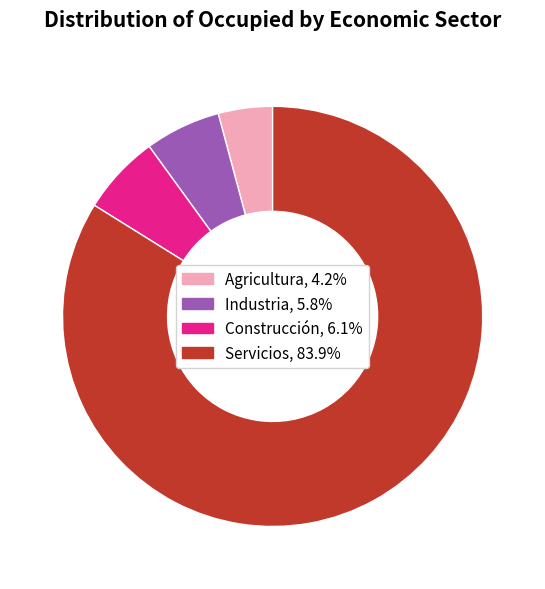

What is the smallest slice in the pie chart?

Agricultura